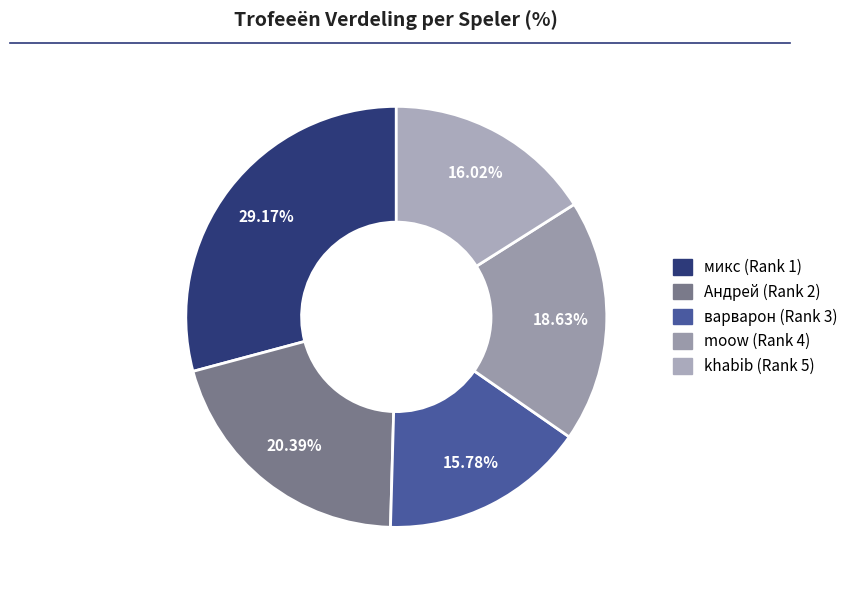

What portion of the pie excludes moow (Rank 4)?

81.4%